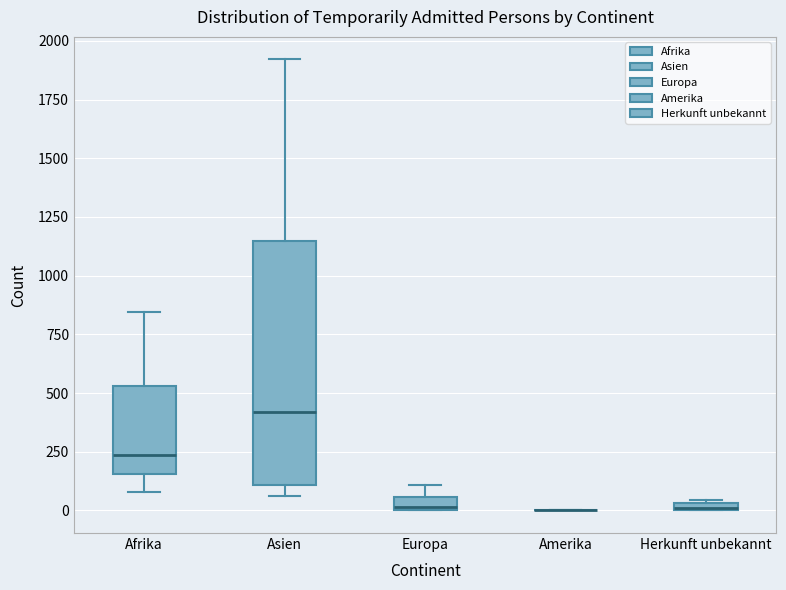

Which box is the tallest, from its lower edge to its upper edge?

Asien